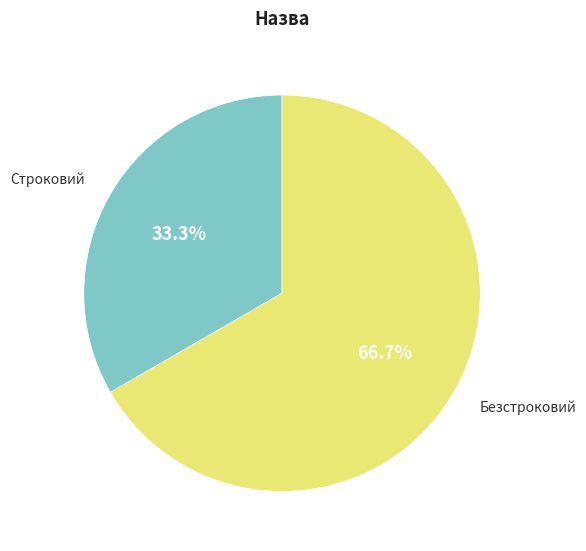

Is there a majority slice in this chart?

Yes